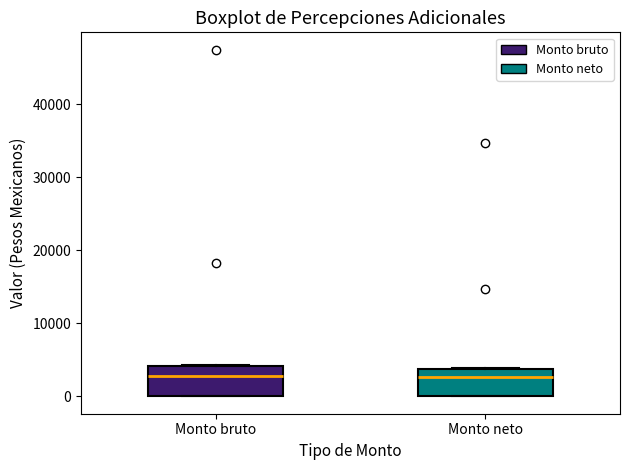

Reading left to right, transcribe this box plot: for each box, give where its median line is, the range the box spans, and where its two whiskers end, as read against the y-axis. The values are not printed on the chart, so give them approximately, as read against the axis.

Monto bruto: median 3000, box 0 to 4000, whiskers 0 to 4000
Monto neto: median 3000, box 0 to 4000, whiskers 0 to 4000